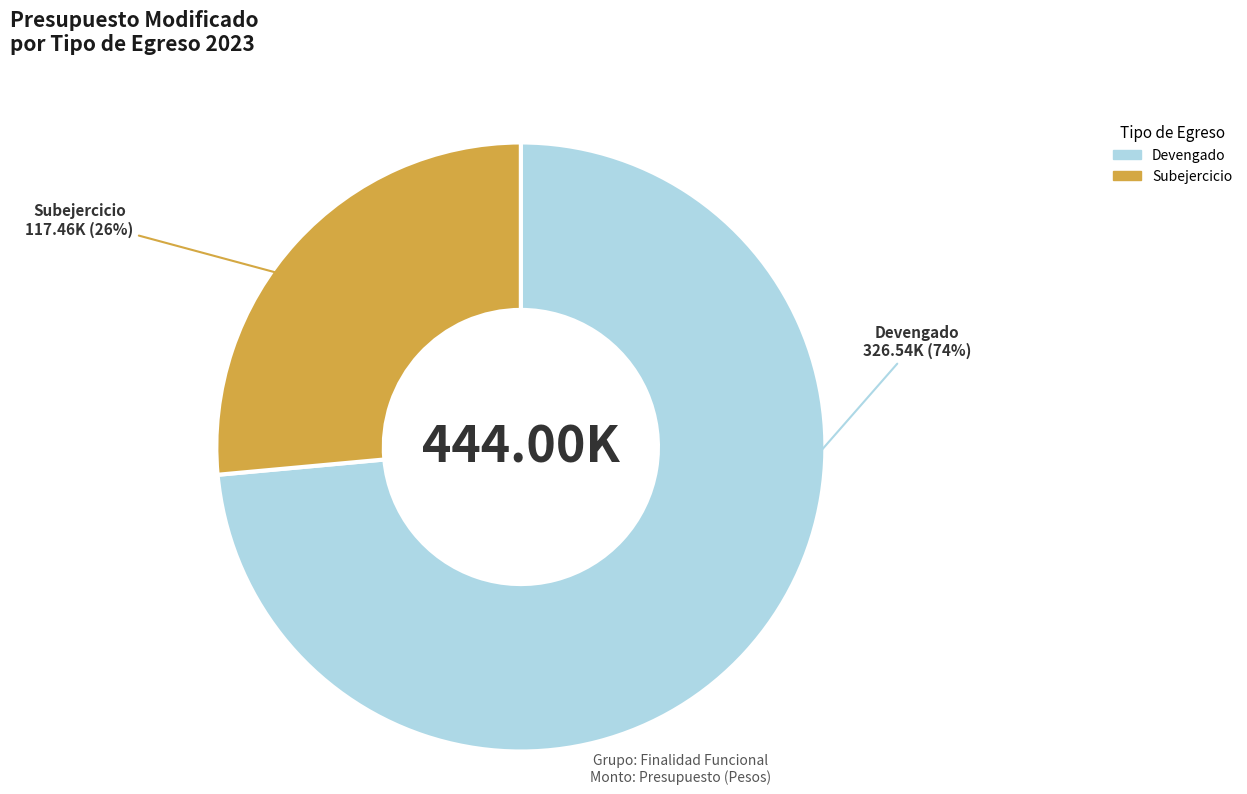

To the nearest percent, what is the average slice percentage?

50%